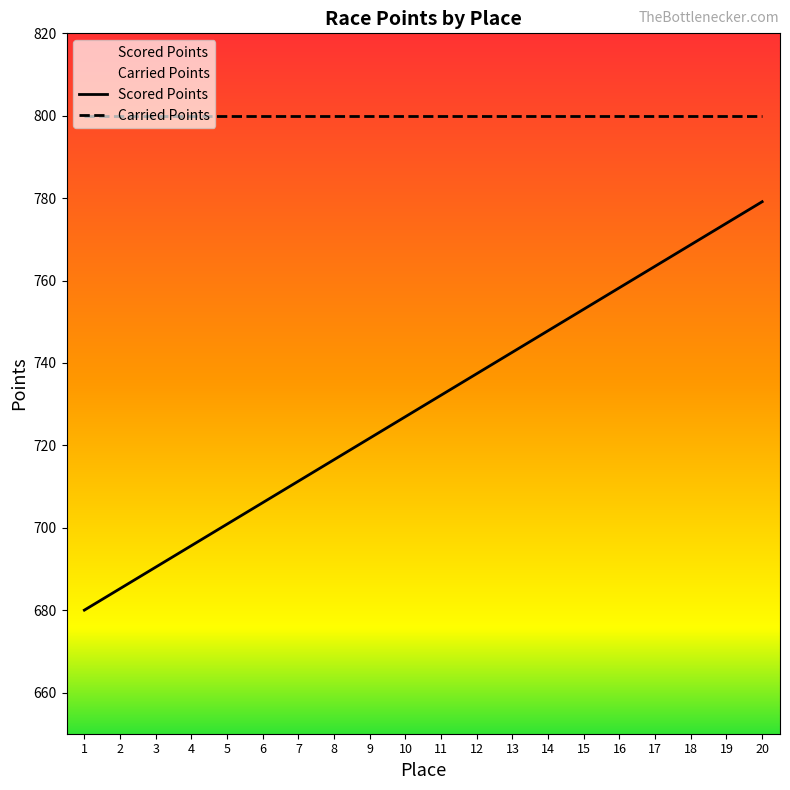

At which category does the chart reach its minimum across all series?

1